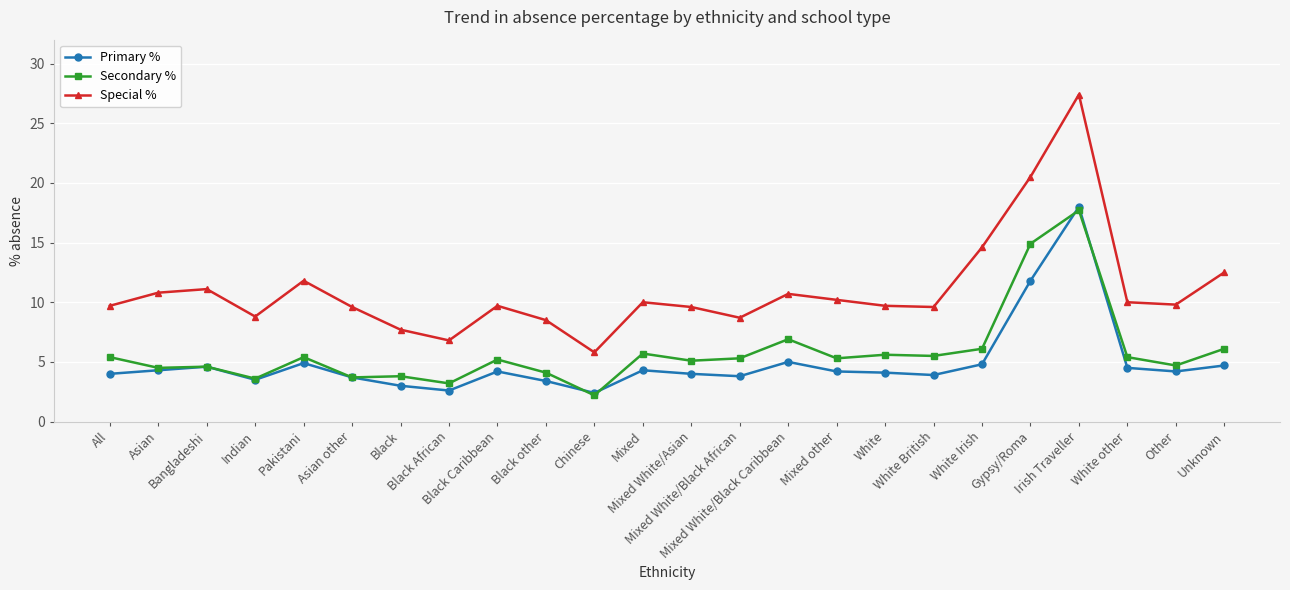

What are all the series names shown in the legend?

Primary %, Secondary %, Special %